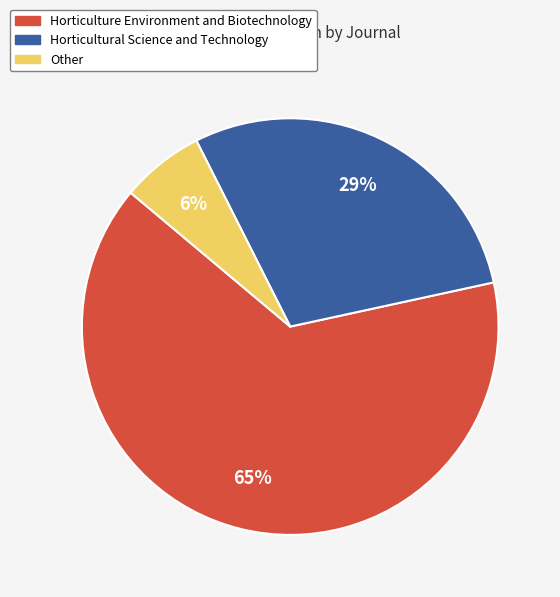

Combined, do Horticulture Environment and Biotechnology and Other account for over 50%?

Yes